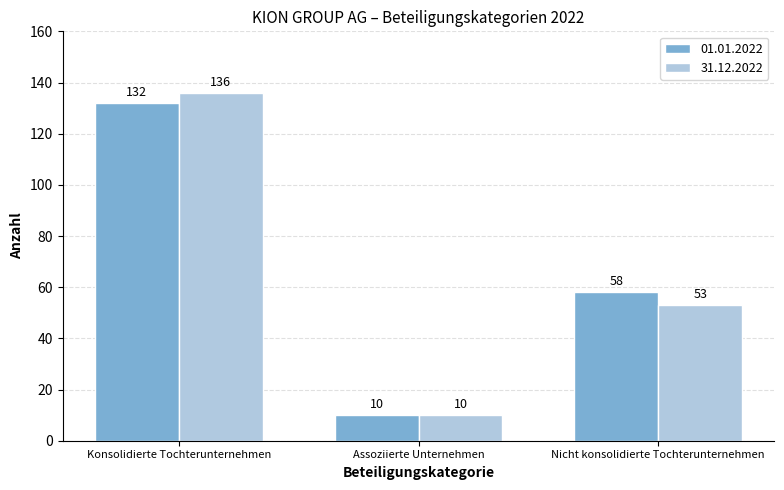

Are the bars horizontal?

No